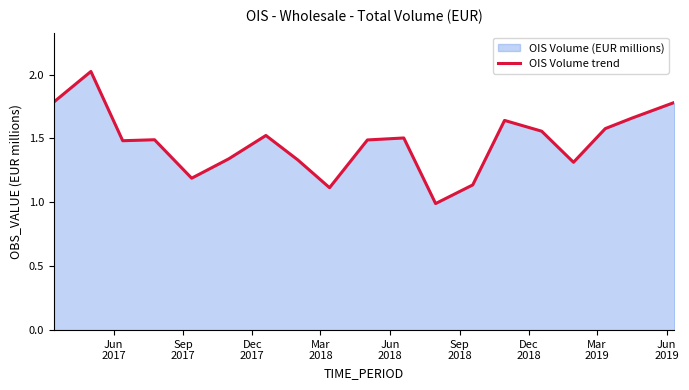

What is the smallest value displayed?

1.0